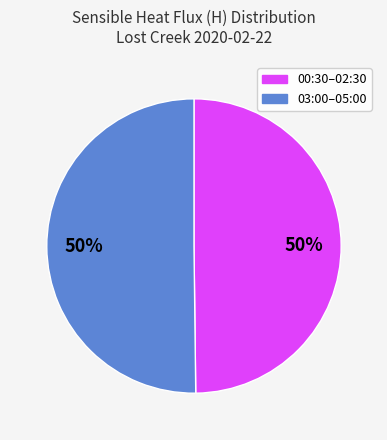

To the nearest percent, what is the average slice percentage?

50%